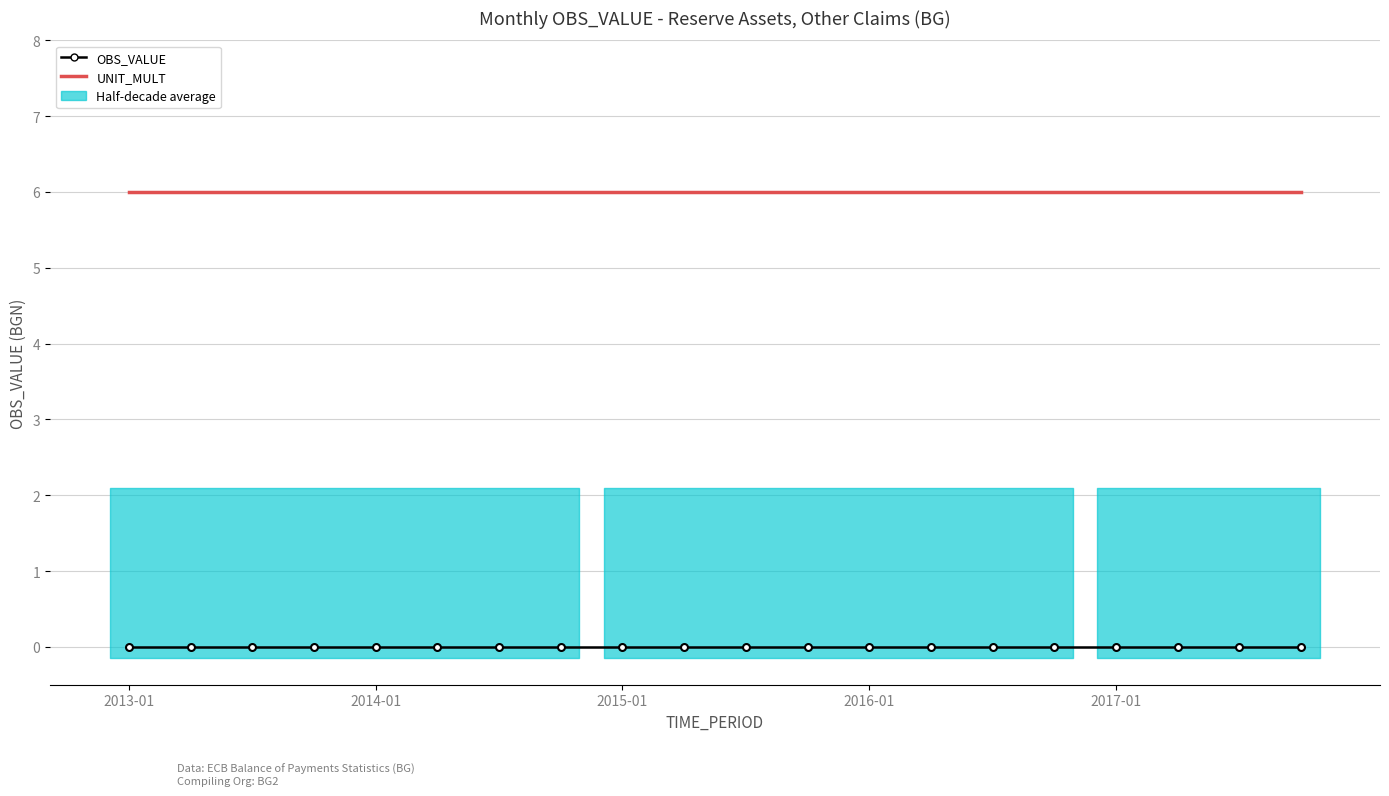

Which label corresponds to the largest value in the chart?

2013-01